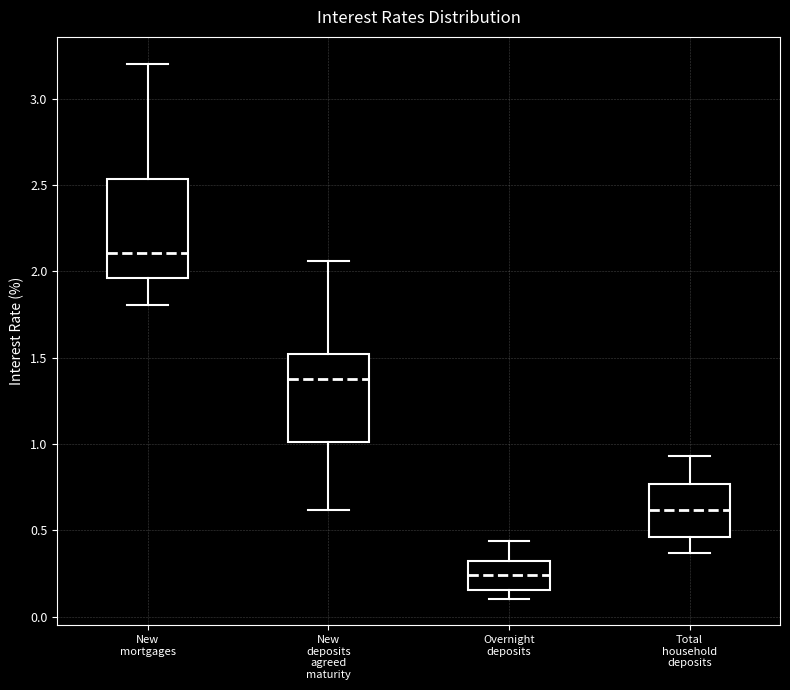

Reading left to right, transcribe this box plot: for each box, give where its median line is, the range the box spans, and where its two whiskers end, as read against the y-axis. The values are not printed on the chart, so give them approximately, as read against the axis.

New mortgages: median 2.10, box 1.95 to 2.55, whiskers 1.80 to 3.20
New deposits agreed maturity: median 1.40, box 1.00 to 1.50, whiskers 0.60 to 2.05
Overnight deposits: median 0.25, box 0.15 to 0.30, whiskers 0.10 to 0.45
Total household deposits: median 0.60, box 0.45 to 0.75, whiskers 0.35 to 0.95